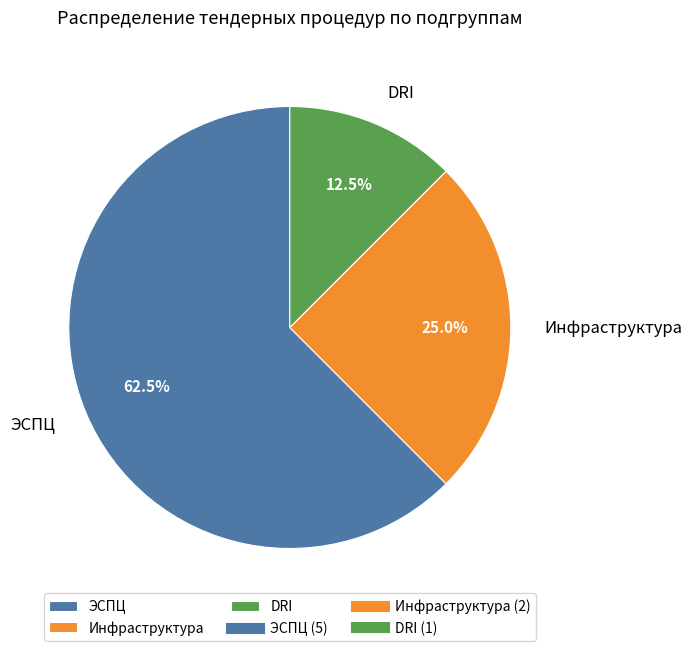

Count the number of slices in the pie.

3